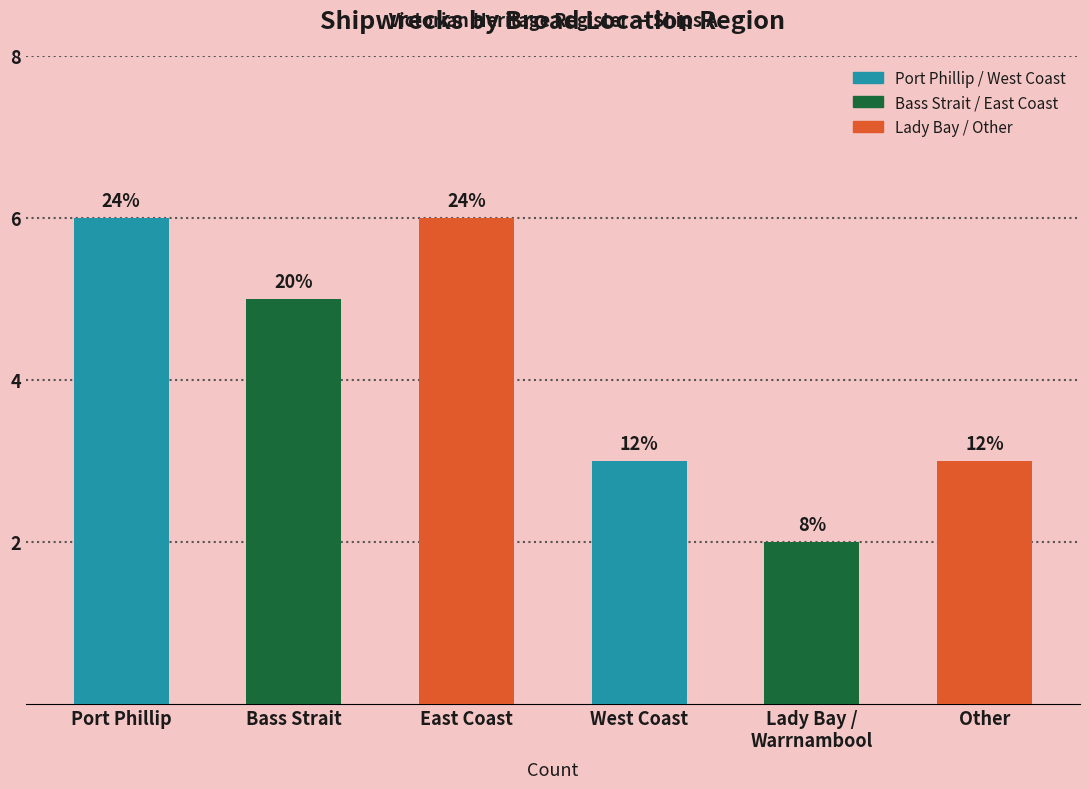

How many bars are there in total?

6